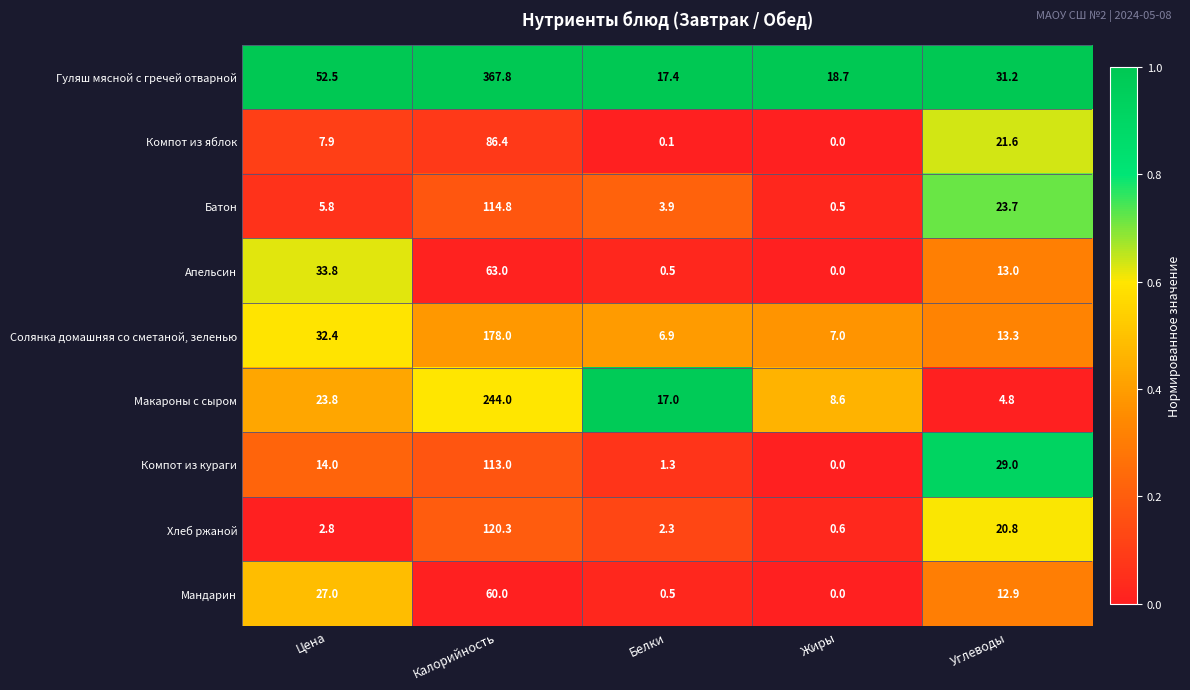

At which category is the sum across all series the highest?

Калорийность